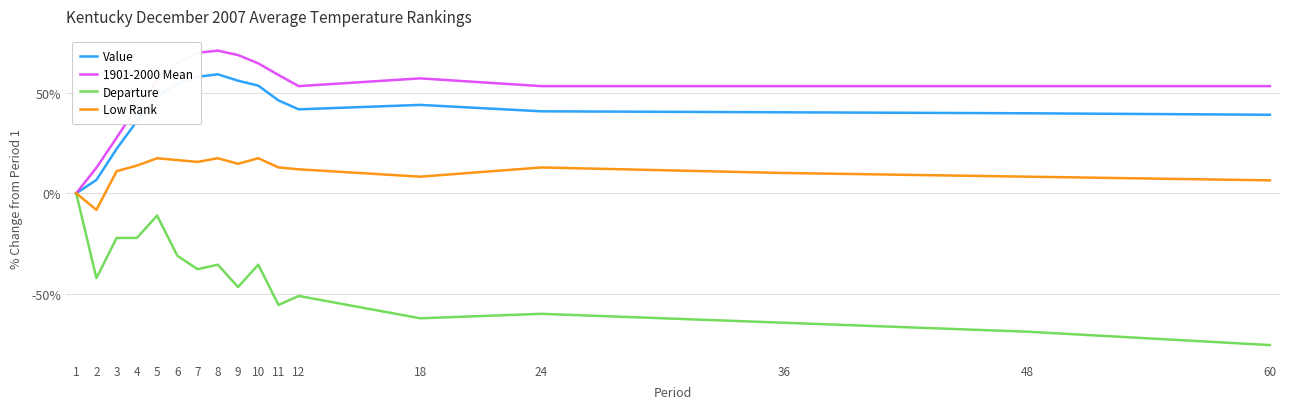

The Low Rank series shows 8.3 at 18. True or false?

True